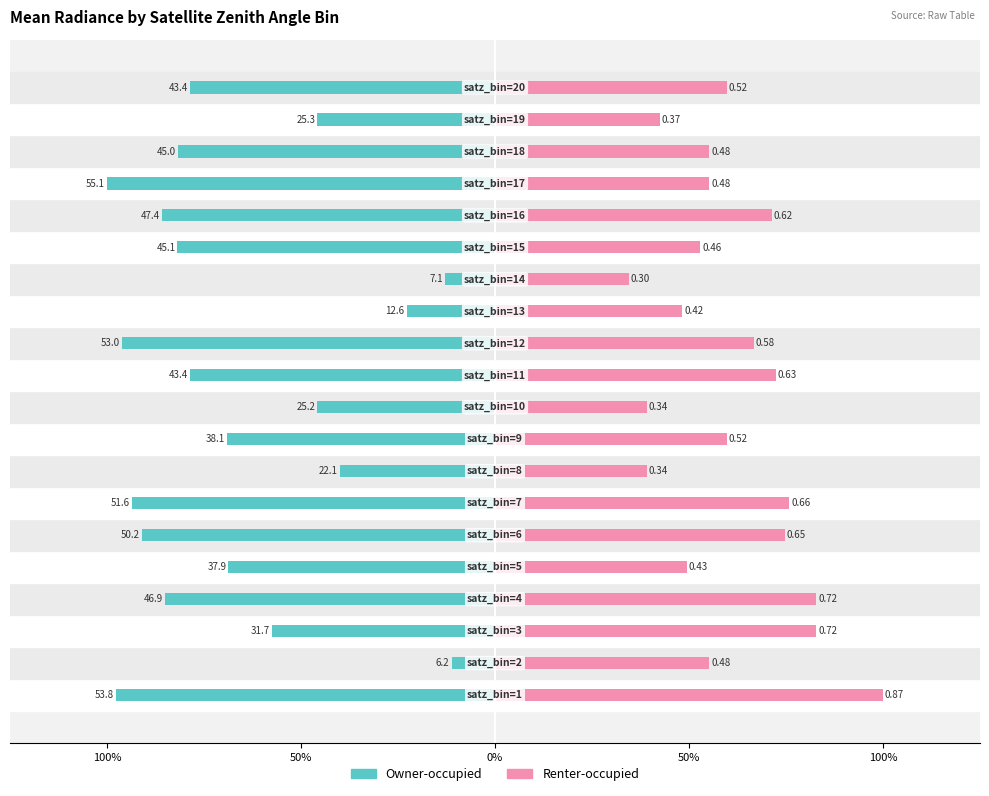

What is the label of the 6th bar from the left?

5